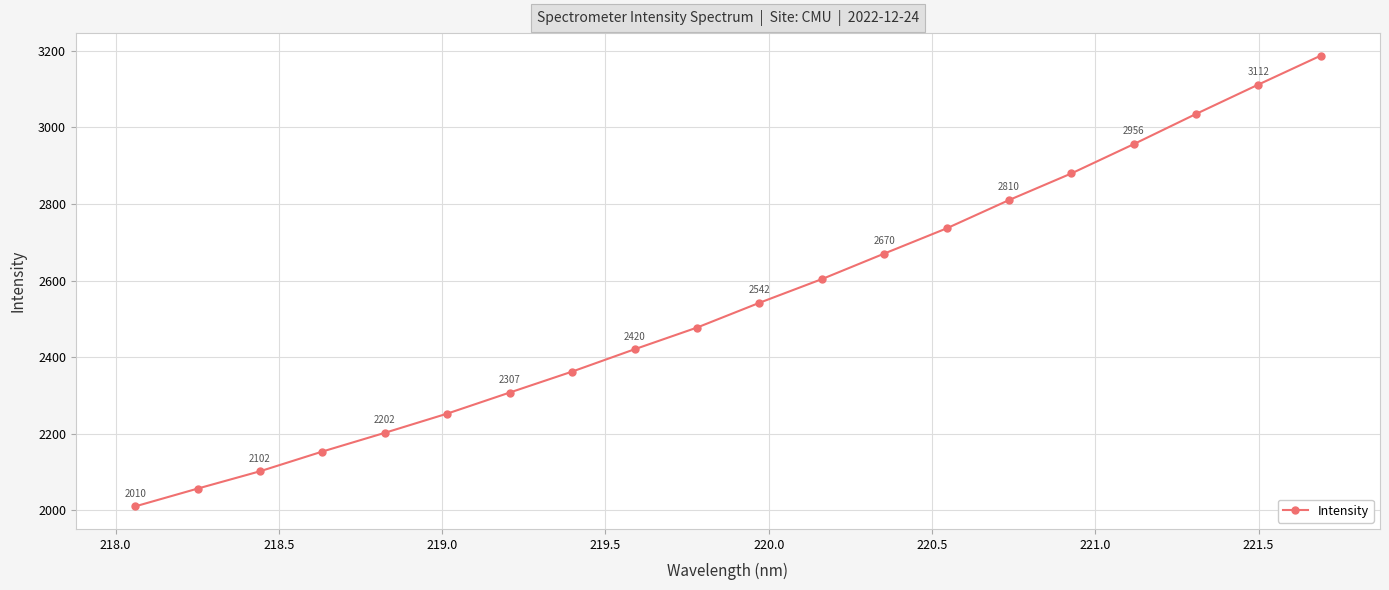

What is the smallest value displayed?

2009.8